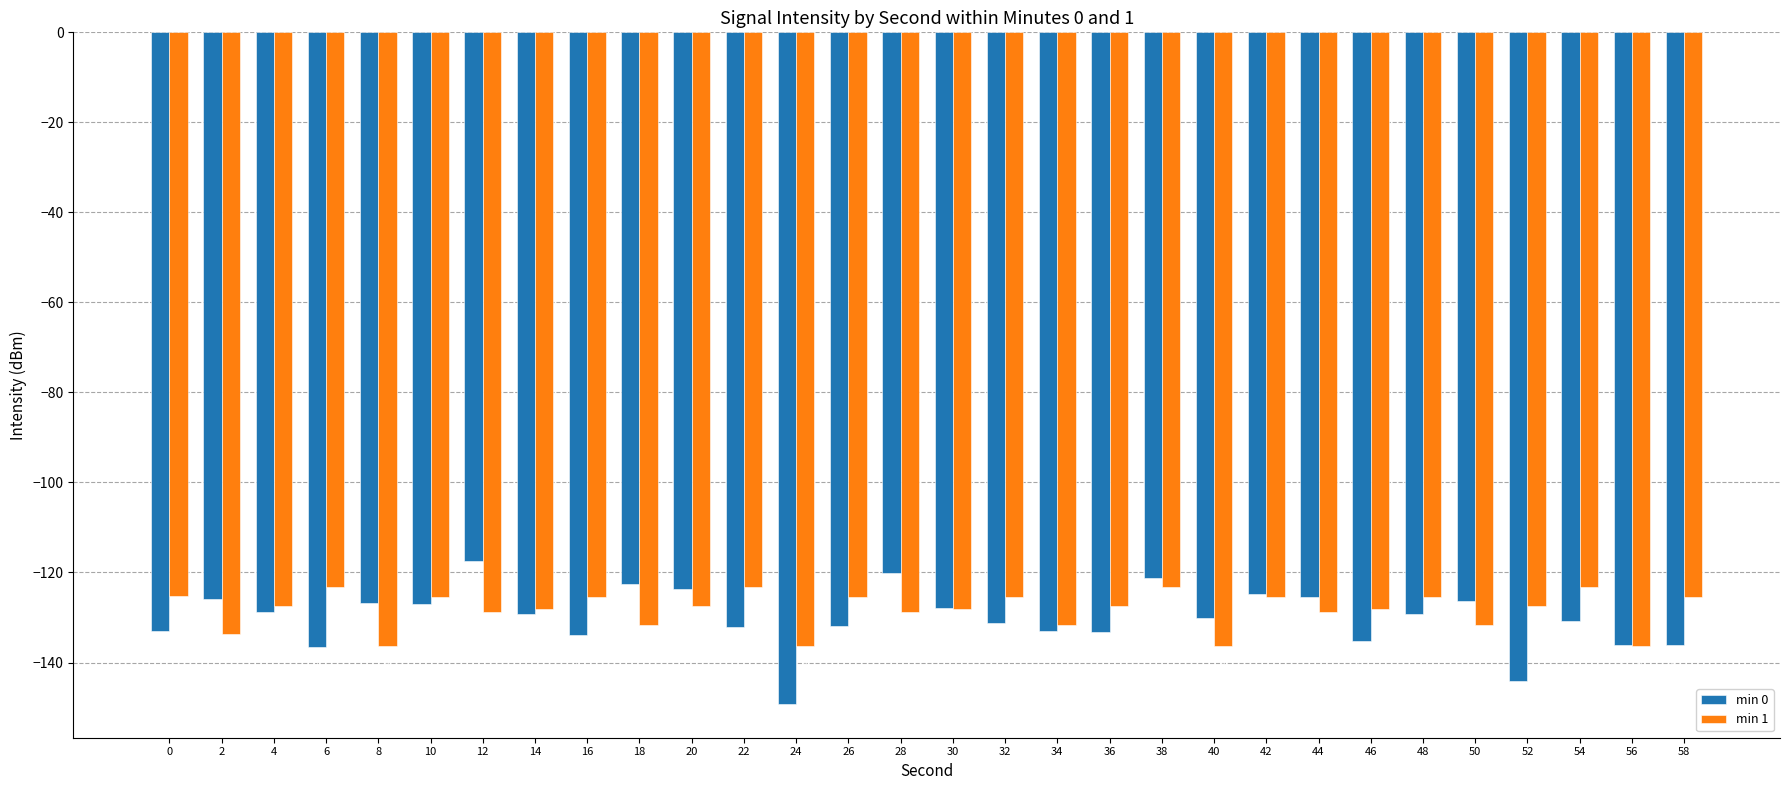

How many distinct data groups are displayed?

2